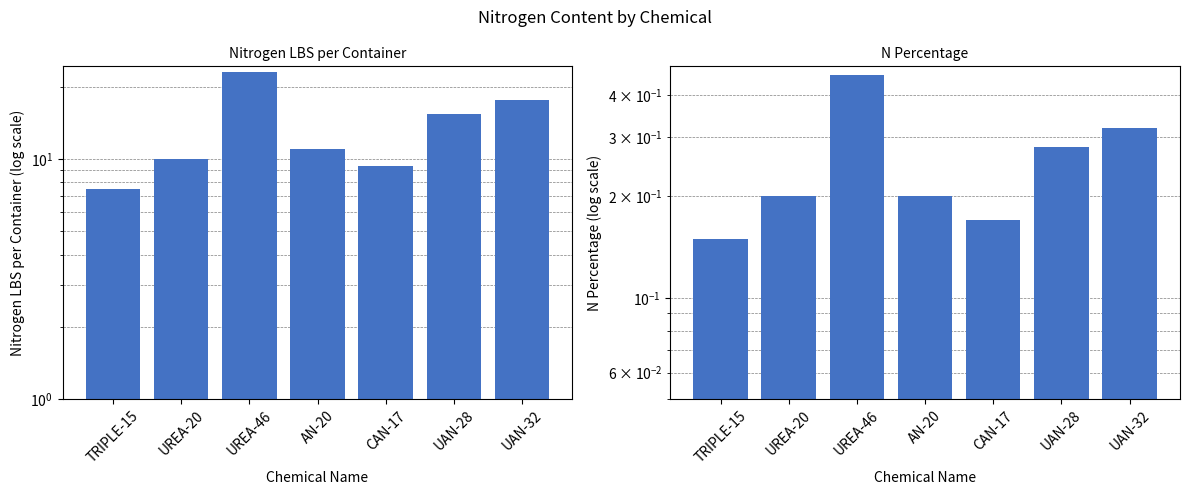

What is the label of the 5th bar from the left?

CAN-17